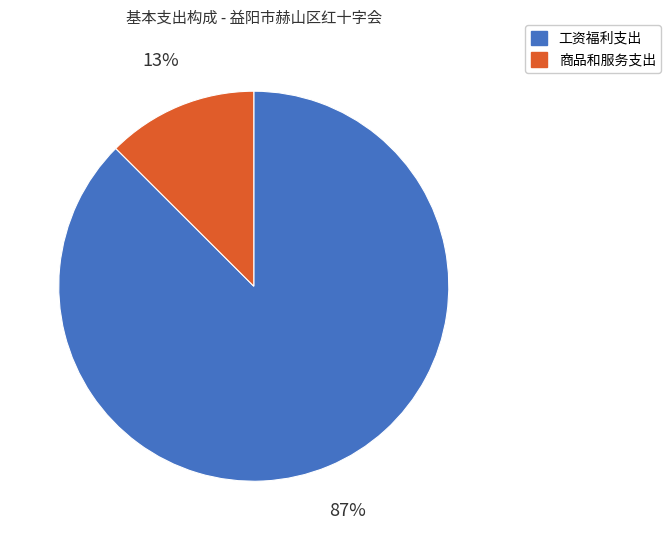

What percentage is the 商品和服务支出 slice, to the nearest percent?

13%